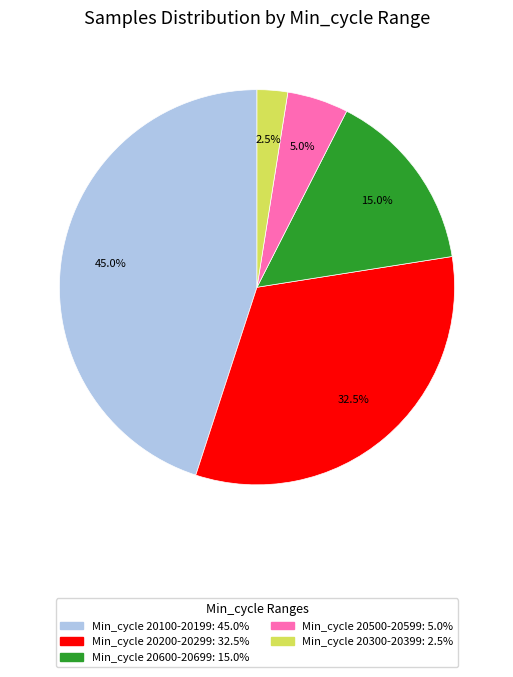

Is there any slice that represents more than half of the pie?

No